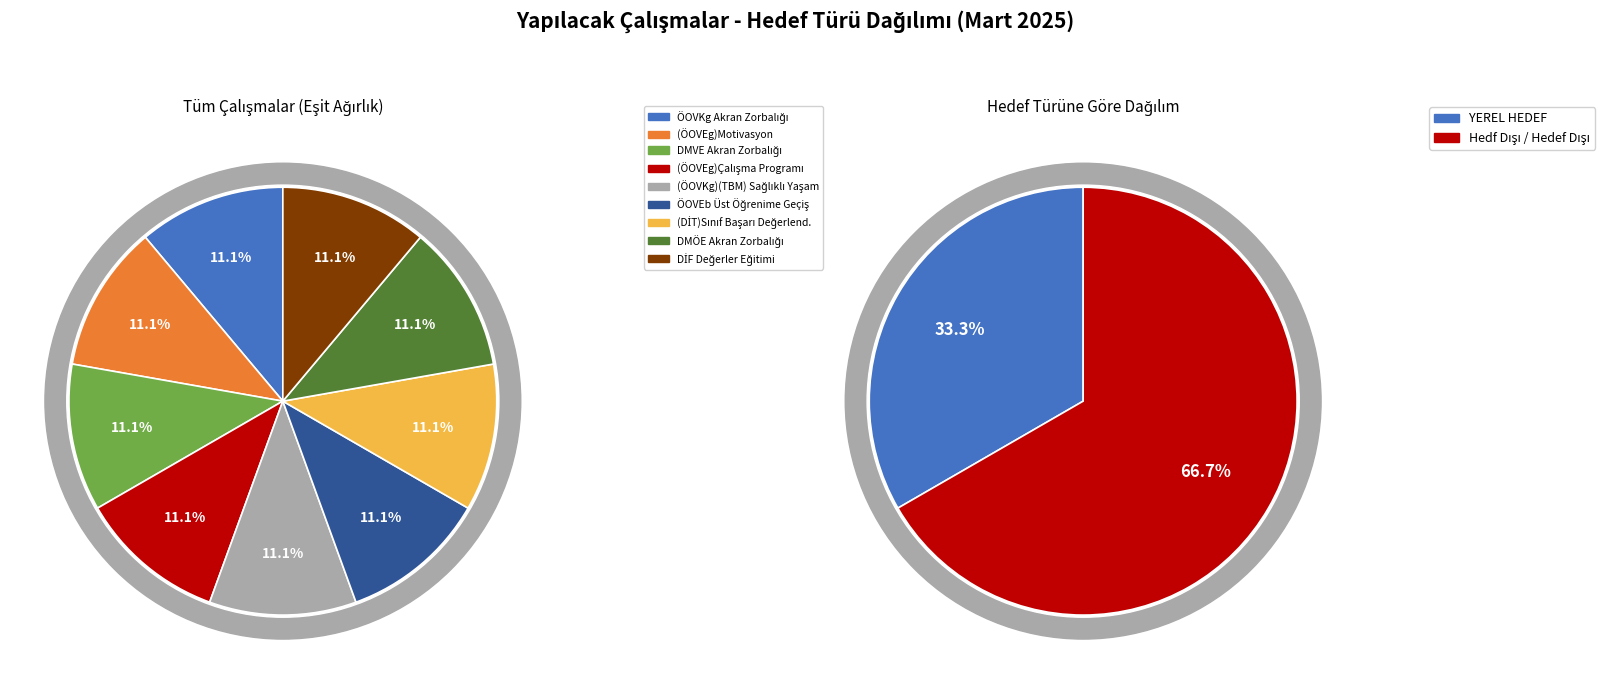

Rank the categories by value from highest to lowest.

Hedf Dışı / Hedef Dışı, YEREL HEDEF